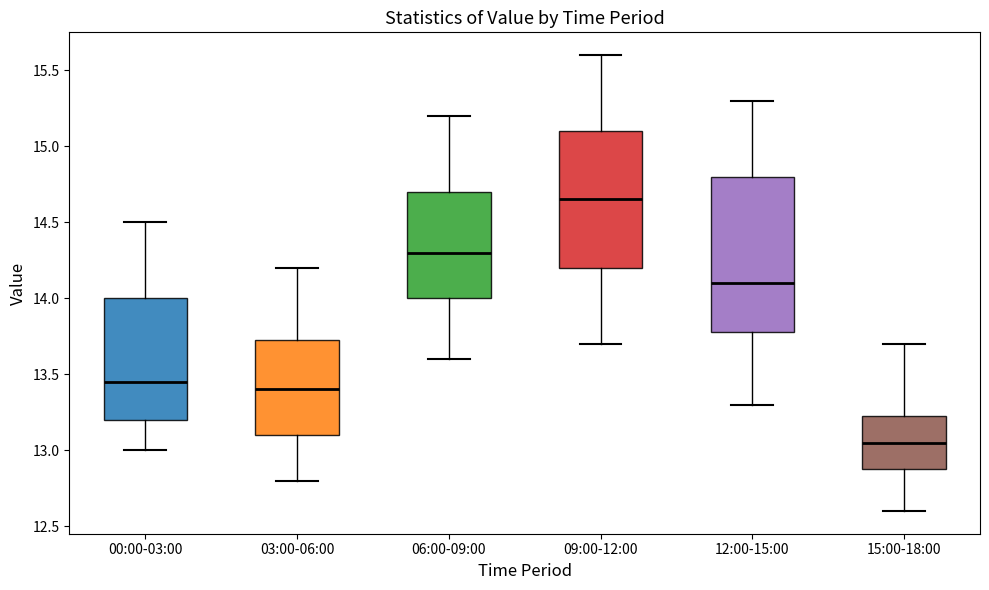

Reading left to right, read every box against the y-axis: the position of its median line, the range the box covers, and the ends of its whiskers. The values are not printed on the chart, so give them approximately, as read against the axis.

00:00-03:00: median 13.45, box 13.20 to 14.00, whiskers 13.00 to 14.50
03:00-06:00: median 13.40, box 13.10 to 13.75, whiskers 12.80 to 14.20
06:00-09:00: median 14.30, box 14.00 to 14.70, whiskers 13.60 to 15.20
09:00-12:00: median 14.65, box 14.20 to 15.10, whiskers 13.70 to 15.60
12:00-15:00: median 14.10, box 13.80 to 14.80, whiskers 13.30 to 15.30
15:00-18:00: median 13.05, box 12.90 to 13.25, whiskers 12.60 to 13.70